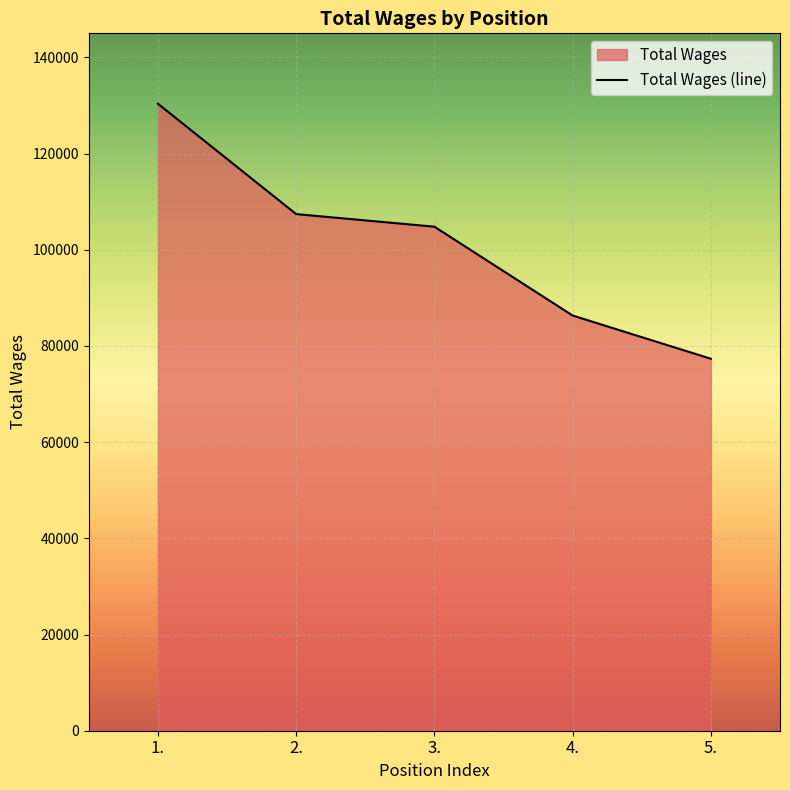

List the labels in order of value, smallest first.

5., 4., 3., 2., 1.